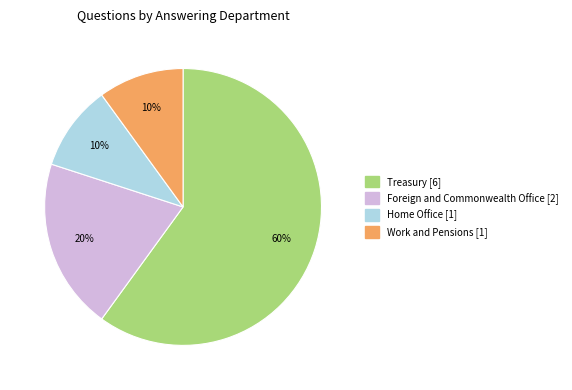

Approximately how many times larger is the value at Work and Pensions compared to Home Office?

1.0